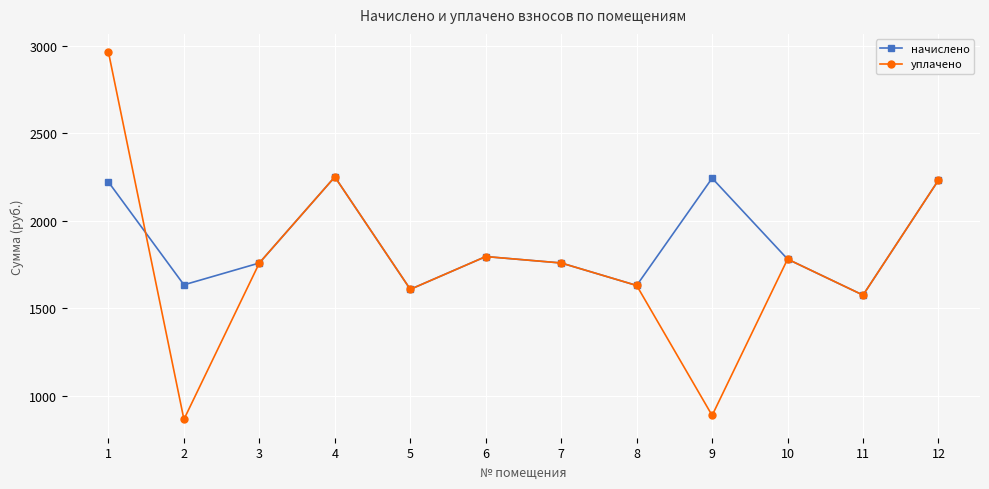

Which label corresponds to the smallest value in the chart?

2